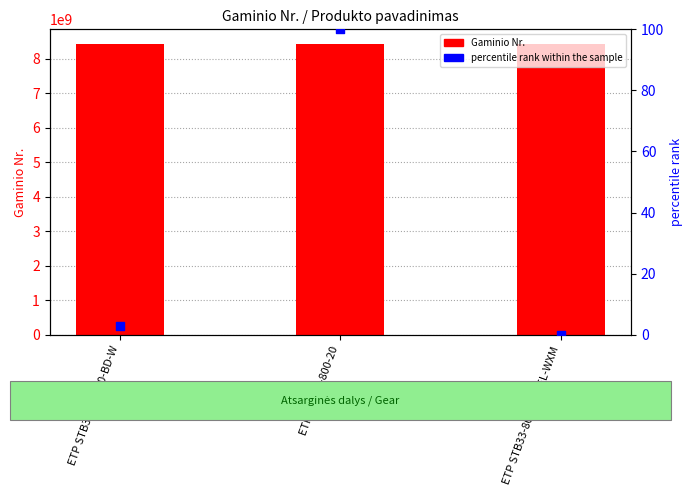

What is the total value across all series at ETP STB33-800-20-SEL-WXM?

8433301959.0